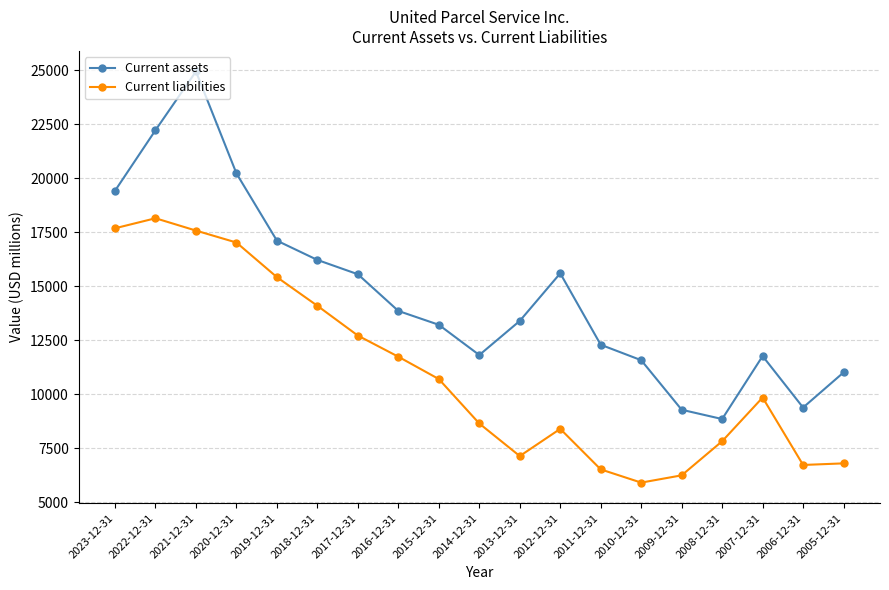

True or false: Current assets and Current liabilities cross at least once.

False